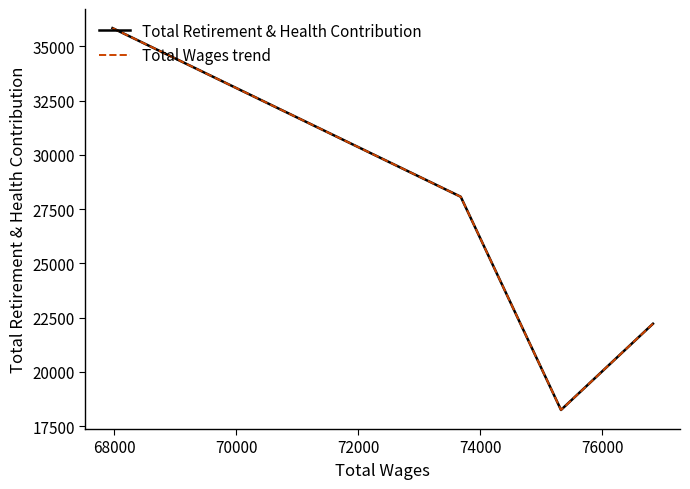

Does the chart have visible grid lines?

No